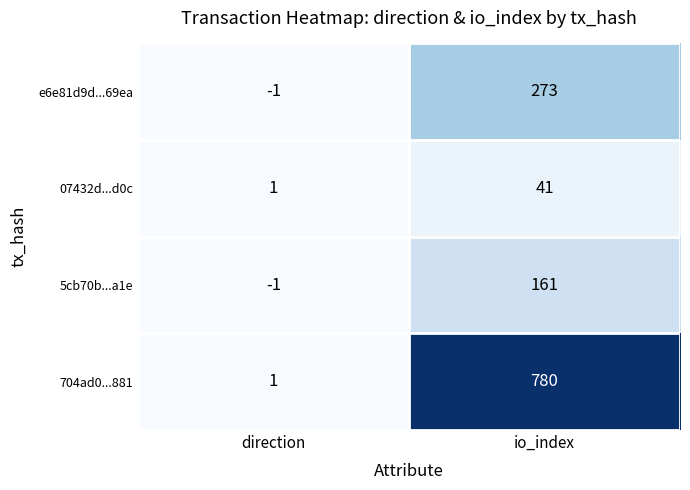

Which series has the largest total across all categories?

704ad0...881